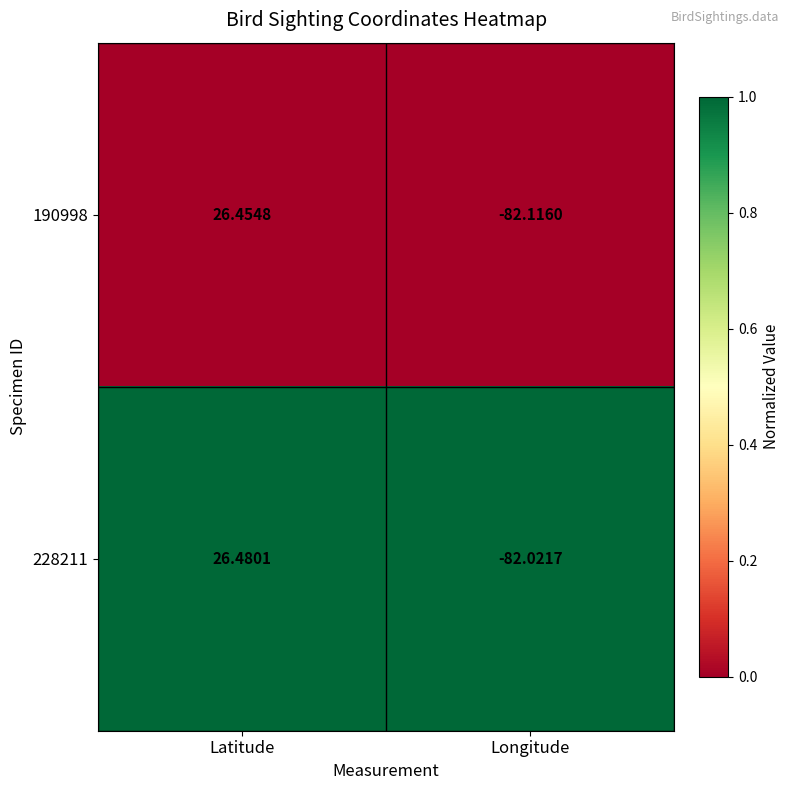

Which category has the highest value in the 190998 series?

Latitude